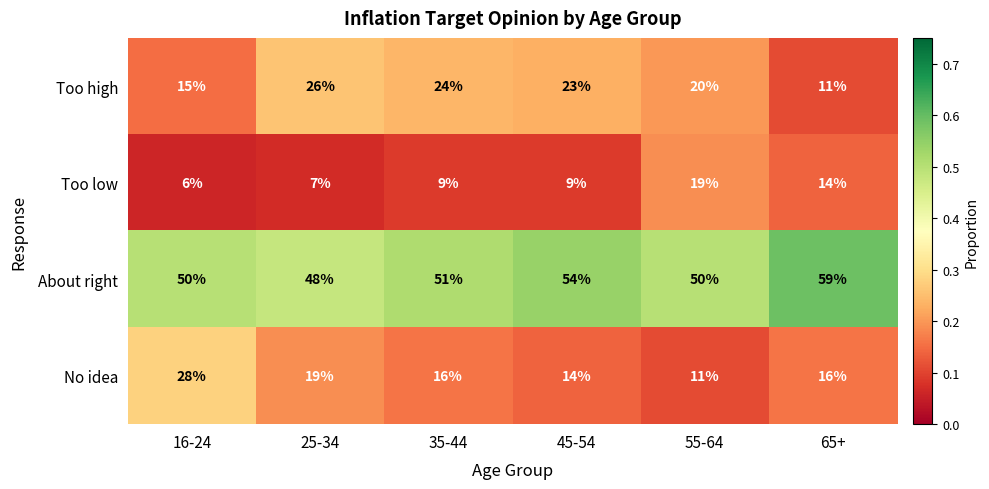

Which series has the largest total across all categories?

About right